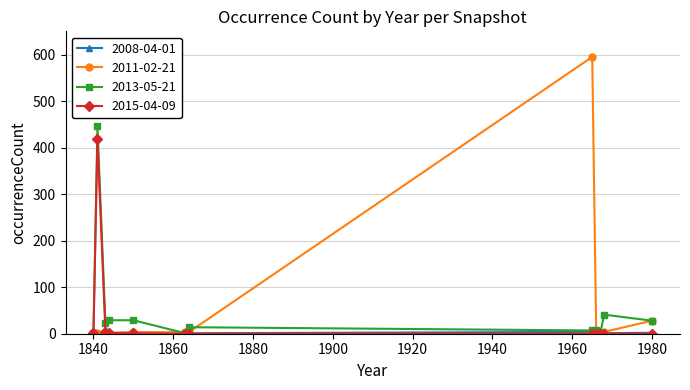

What is the minimum value for 2011-02-21?

1